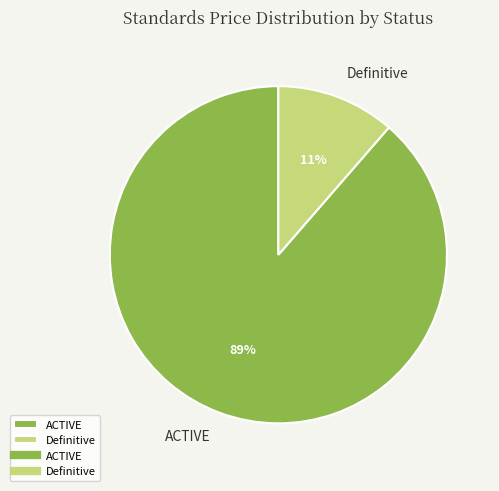

What is the smallest slice in the pie chart?

Definitive